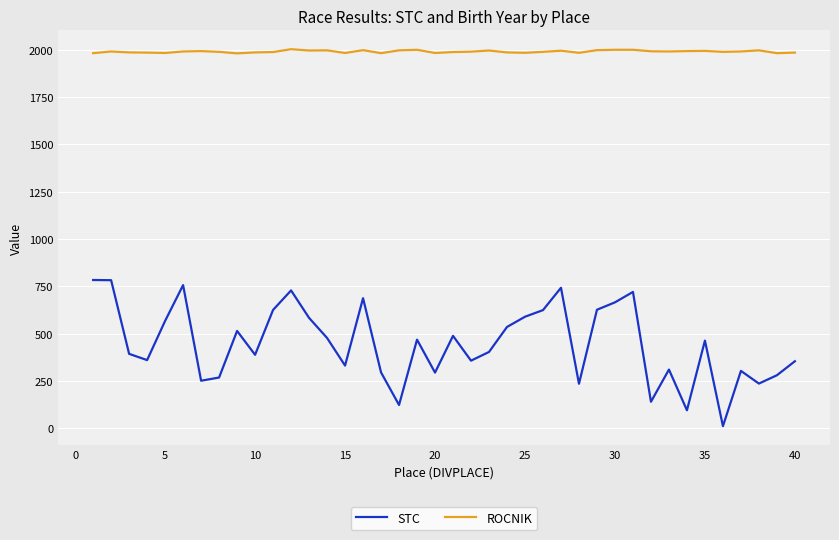

True or false: ROCNIK and STC cross at least once.

False